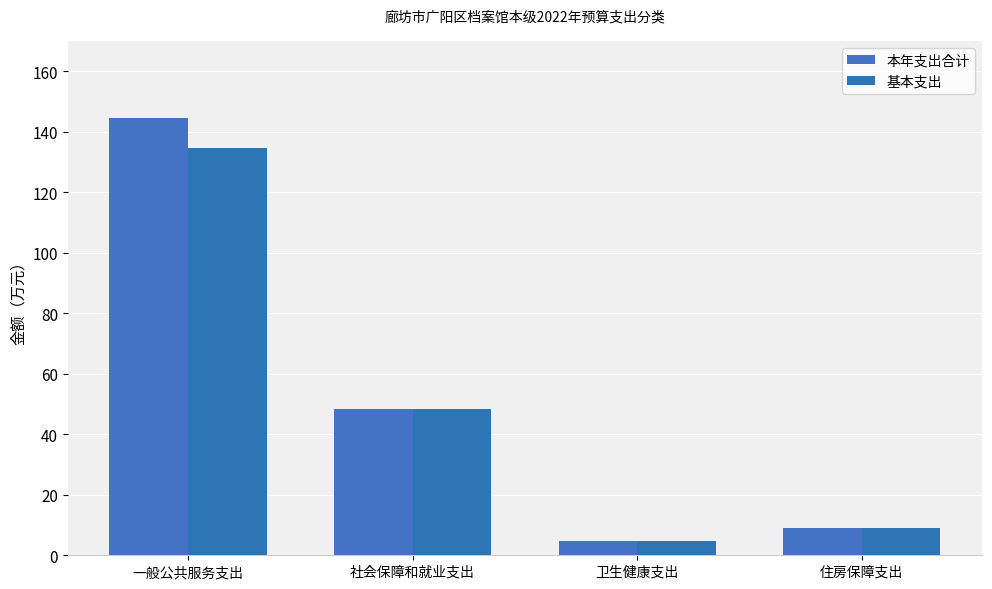

Which has a higher value, 社会保障和就业支出 or 卫生健康支出?

社会保障和就业支出